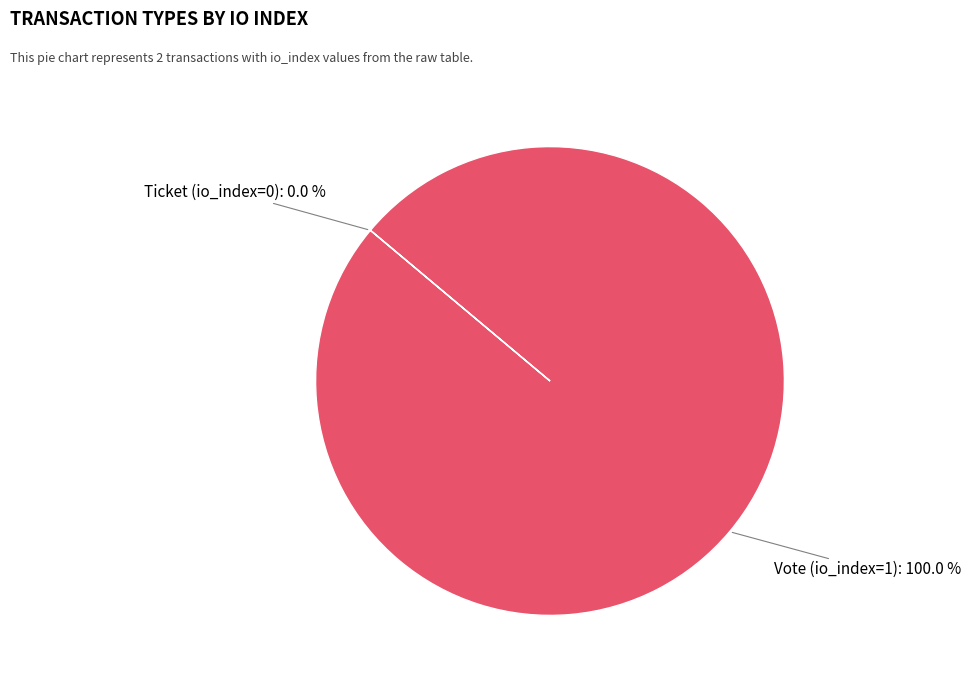

What is the majority slice?

Vote (io_index=1)